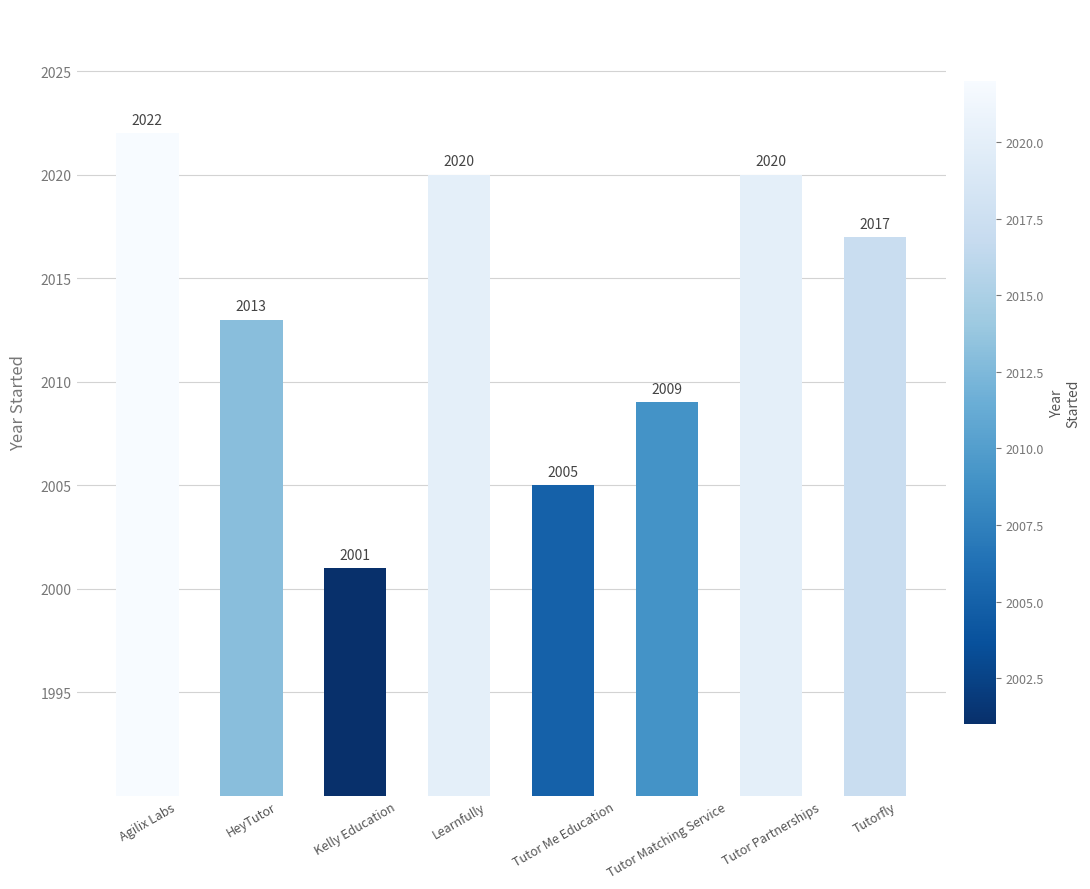

What is the average value?

2013